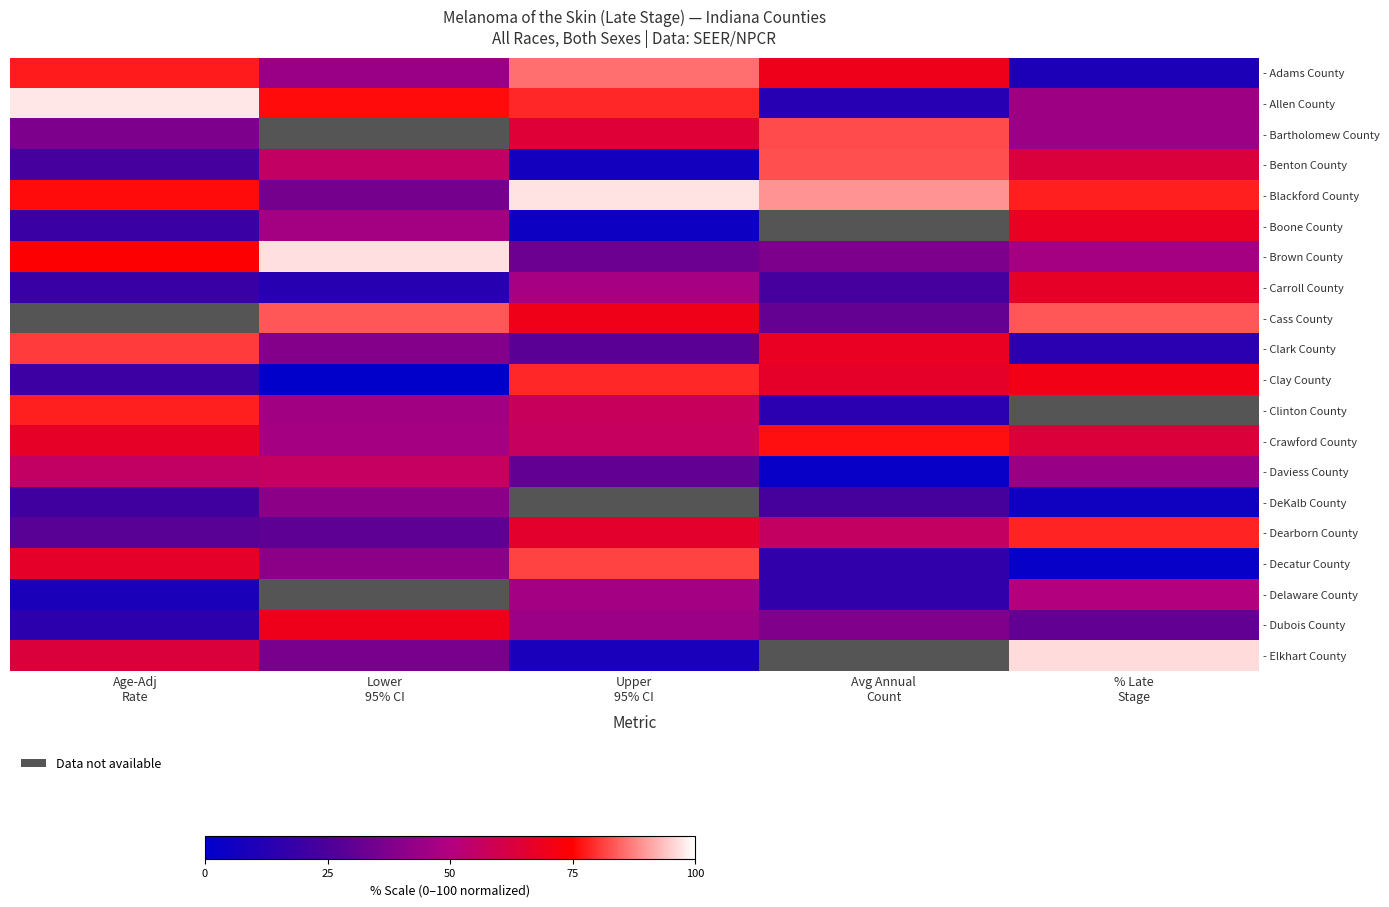

Which series has the largest total across all categories?

- Blackford County